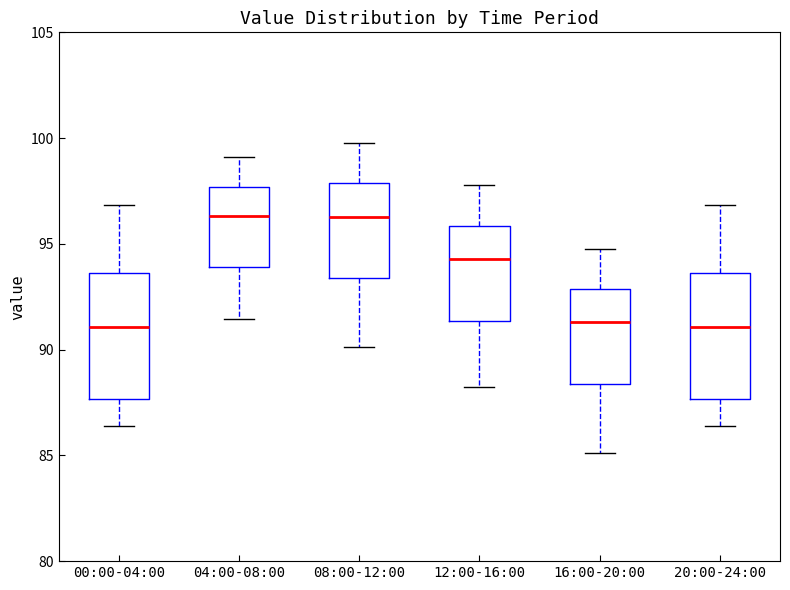

Reading left to right, read every box against the y-axis: the position of its median line, the range the box covers, and the ends of its whiskers. The values are not printed on the chart, so give them approximately, as read against the axis.

00:00-04:00: median 91.0, box 87.5 to 93.5, whiskers 86.5 to 97.0
04:00-08:00: median 96.5, box 94.0 to 97.5, whiskers 91.5 to 99.0
08:00-12:00: median 96.5, box 93.5 to 98.0, whiskers 90.0 to 100.0
12:00-16:00: median 94.5, box 91.5 to 96.0, whiskers 88.0 to 98.0
16:00-20:00: median 91.5, box 88.5 to 93.0, whiskers 85.0 to 95.0
20:00-24:00: median 91.0, box 87.5 to 93.5, whiskers 86.5 to 97.0